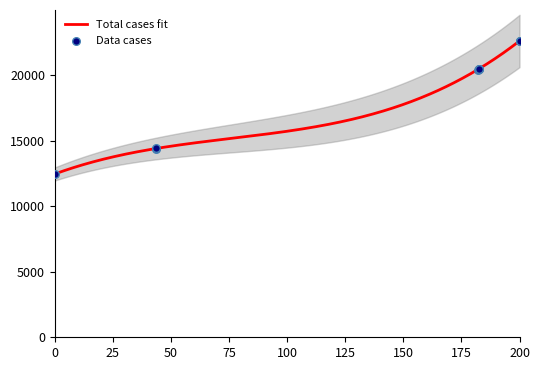

What is the lowest value of the Total cases fit series?

12472.0